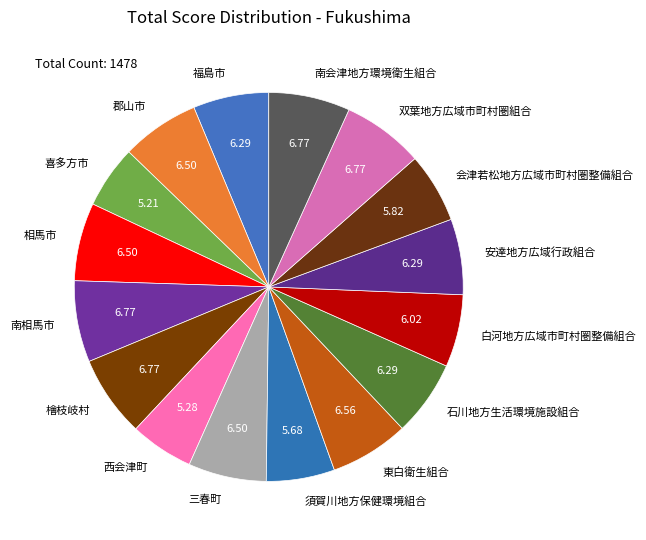

Is there any slice that represents more than half of the pie?

No